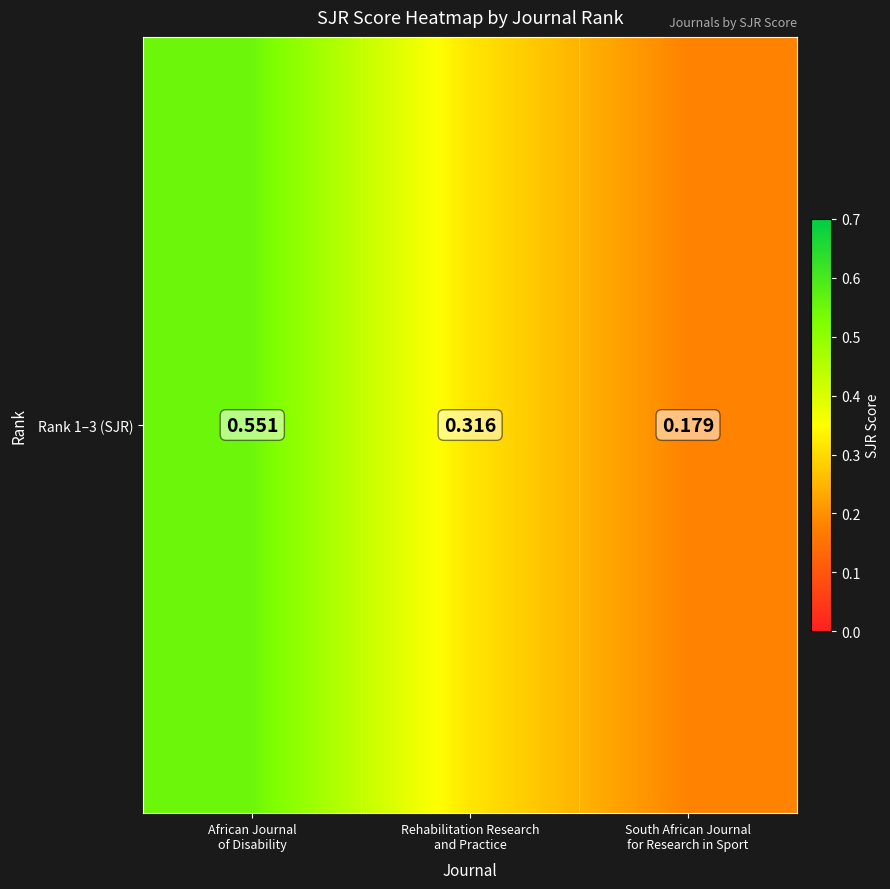

Rank the categories by value from highest to lowest.

African Journal
of Disability, Rehabilitation Research
and Practice, South African Journal
for Research in Sport